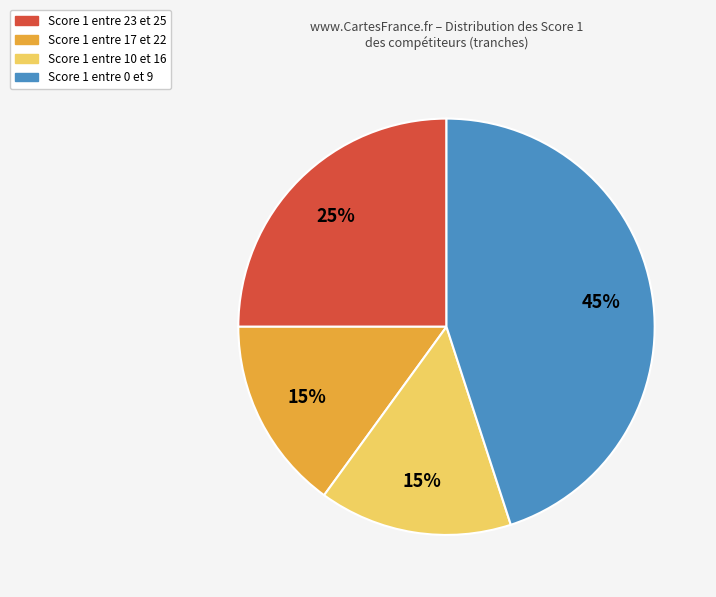

Is there any slice that represents more than half of the pie?

No